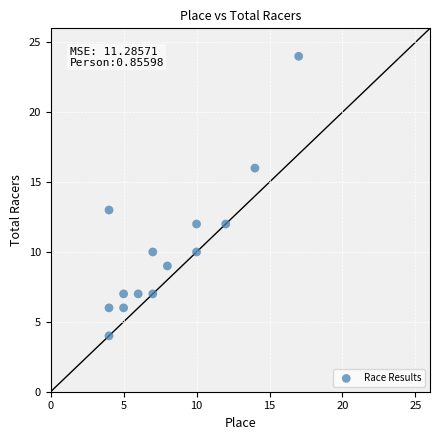

What Y value in the scatter plot is closest to 14?

13